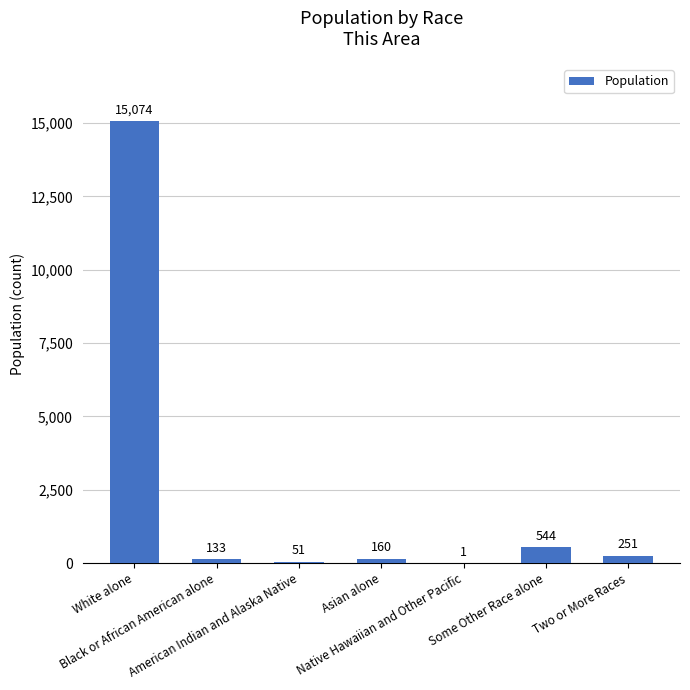

What is the sum of all values?

16214